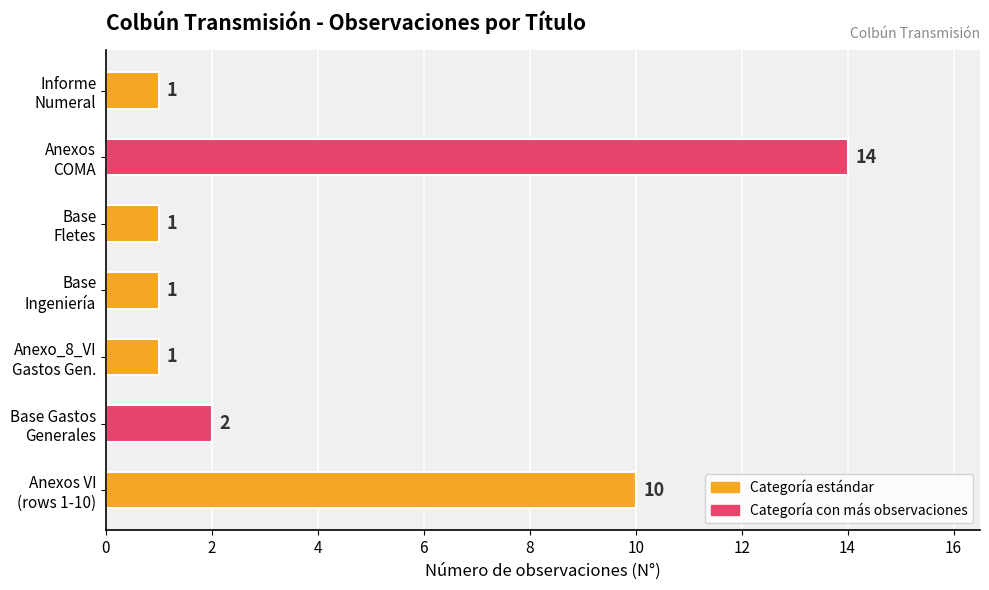

What is the difference between the maximum and minimum values?

13